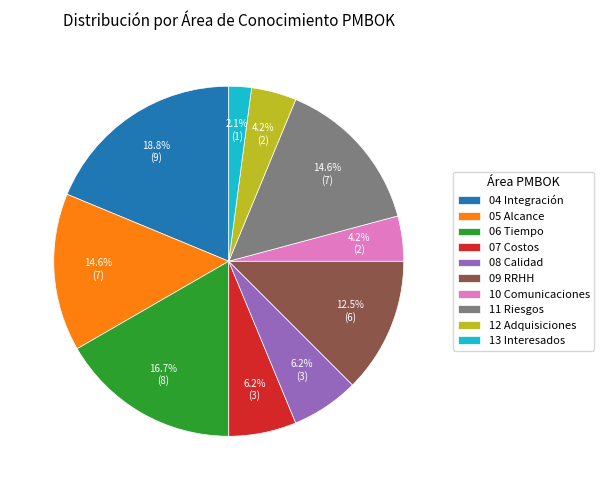

Does any single category account for the majority?

No